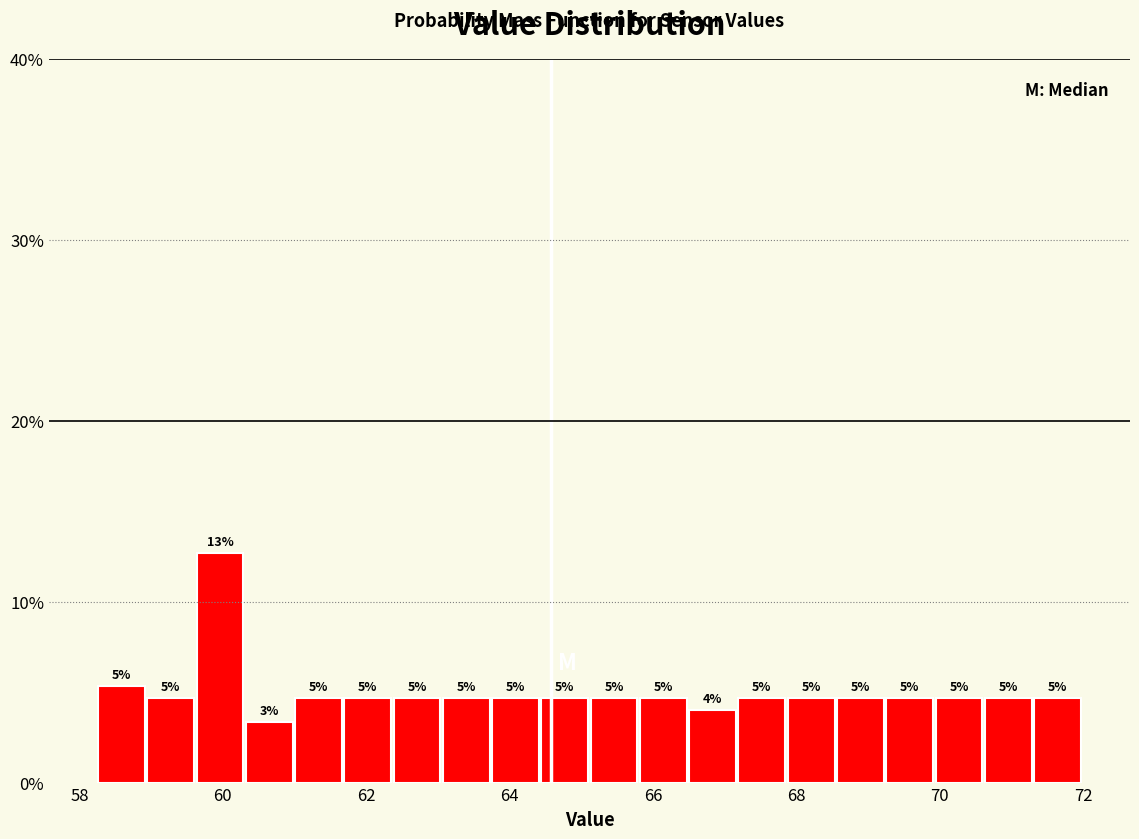

Around what value on the x-axis is the tallest bar? Give the approximate position of its centre, as read against the axis.

60.0